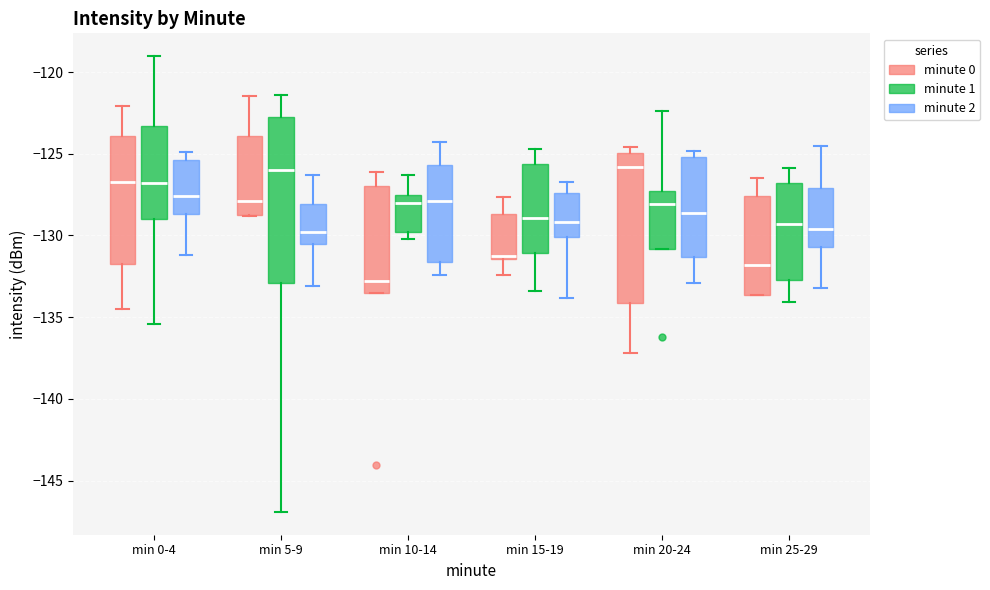

Which box has the lowest median line?

min 10-14 (minute 0)